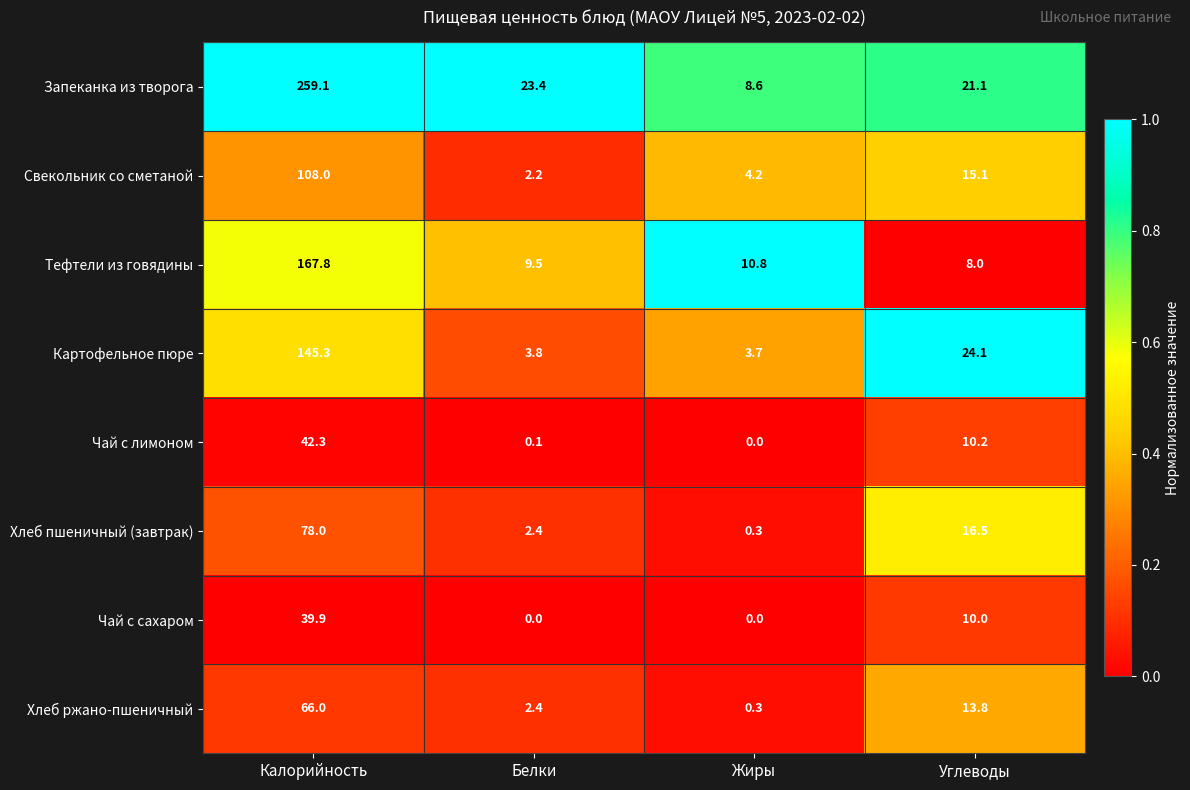

Which series has the largest range (max minus min)?

Запеканка из творога